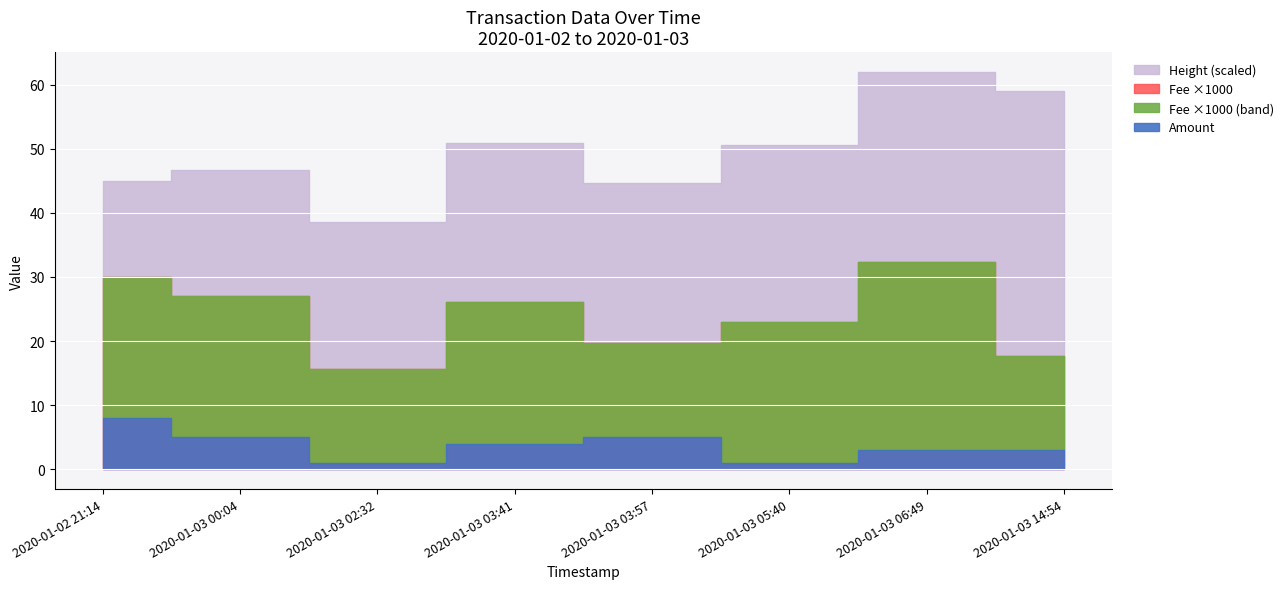

True or false: Height and Fee intersect in this chart.

False